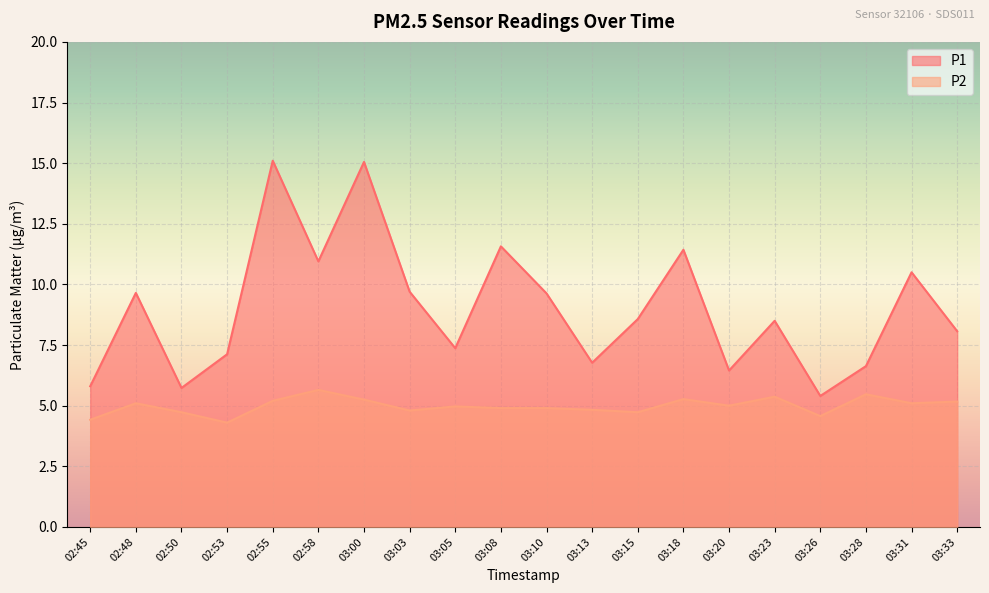

True or false: P2 and P1 intersect in this chart.

False